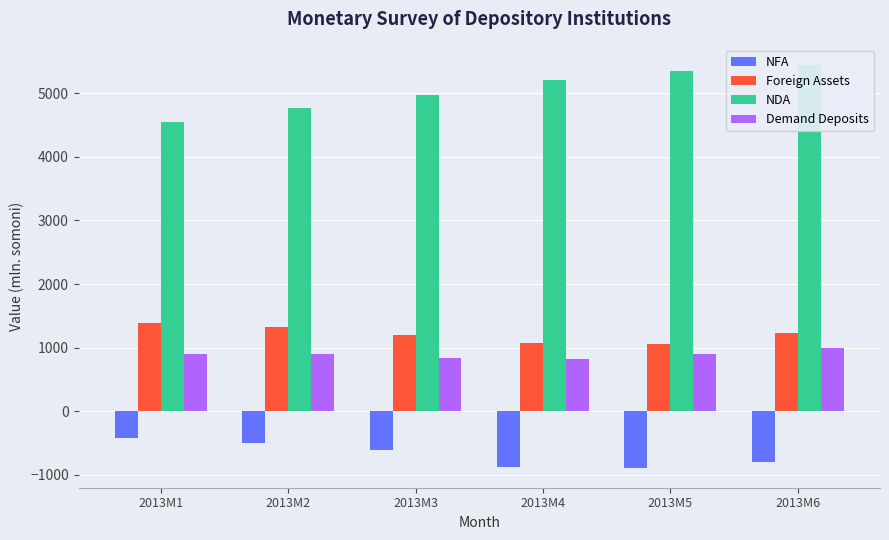

Where is Demand Deposits nearest to the value 905?

2013M5